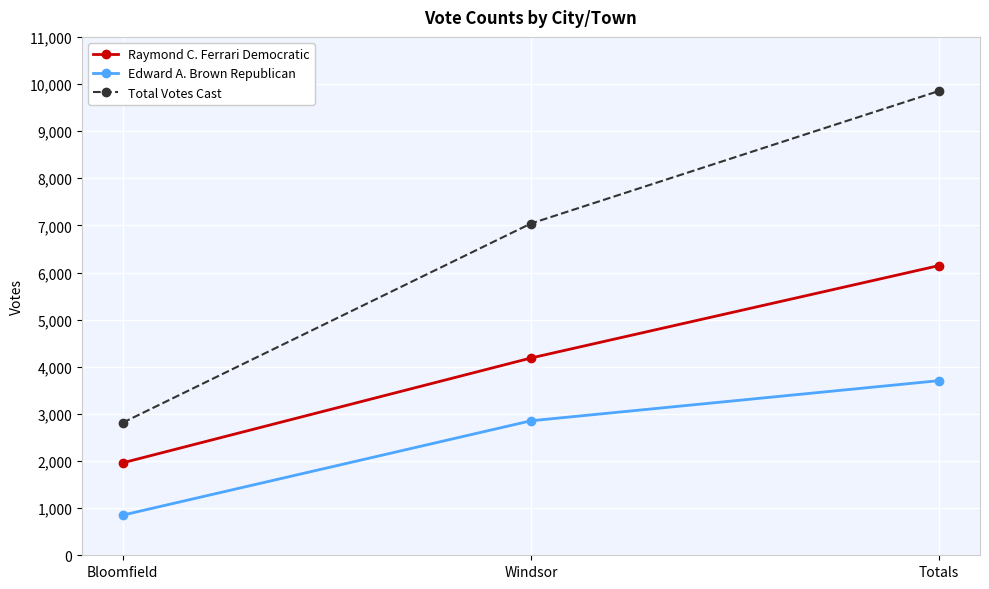

Reading right to left, transcribe all the data shown in this chart.

Raymond C. Ferrari Democratic: 6148	4186	1962
Edward A. Brown Republican: 3706	2854	852
Total Votes Cast: 9854	7040	2814